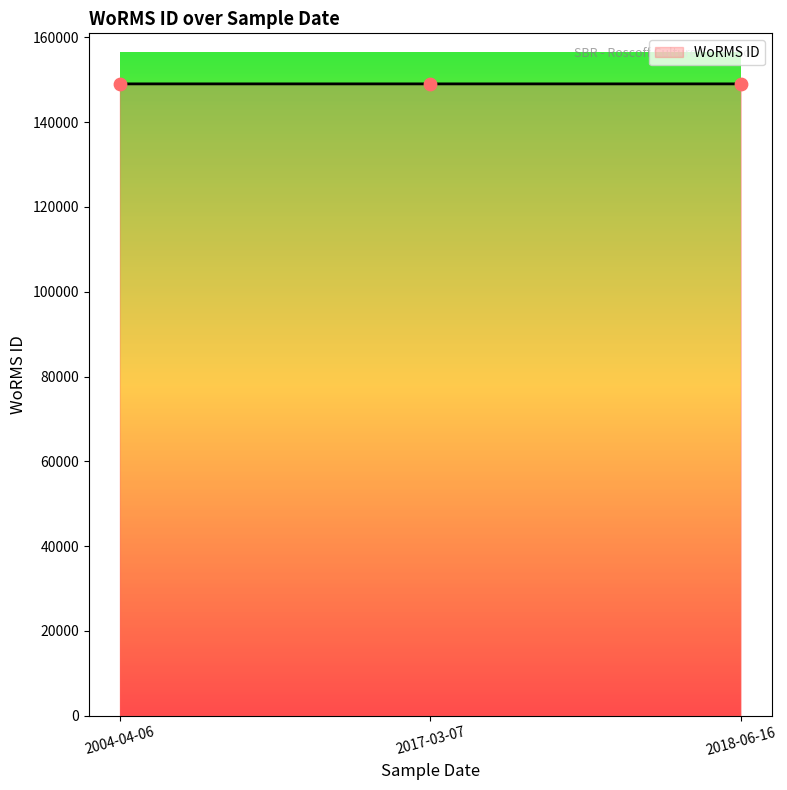

Approximately how many times larger is the value at 2018-06-16 compared to 2017-03-07?

1.0